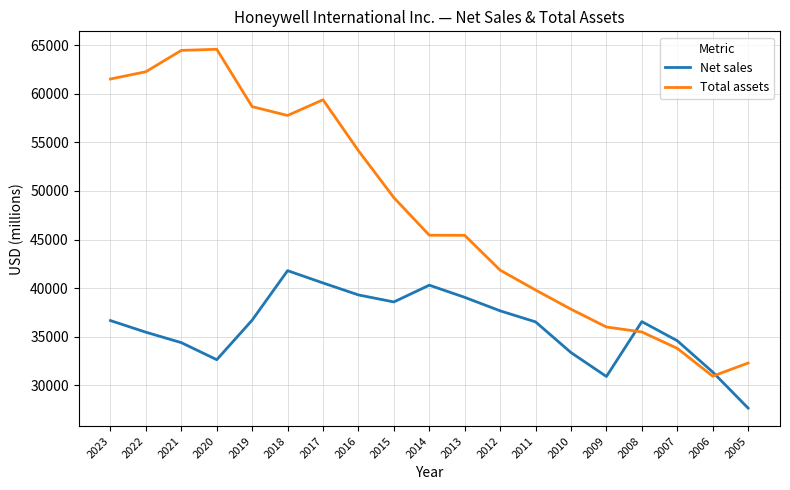

List the series in order of their overall mean, highest first.

Total assets, Net sales